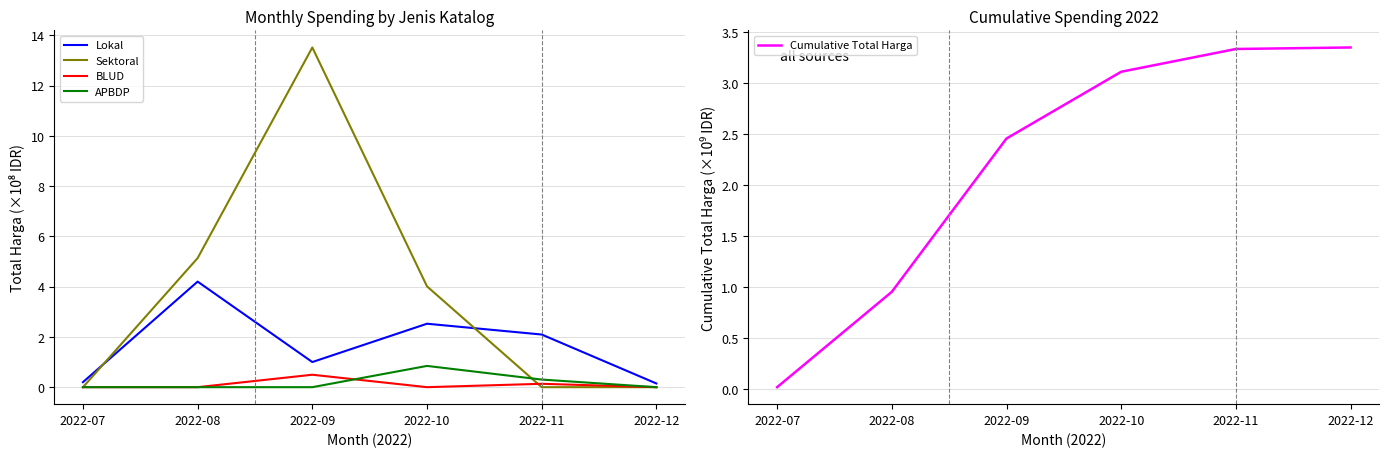

True or false: Lokal has more than 0 points higher than both neighbors.

True